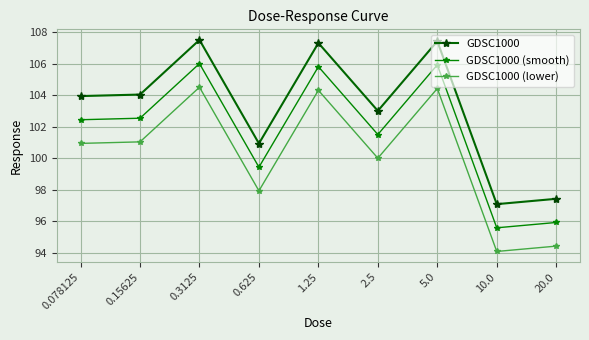

In GDSC1000 (lower), how many points are lower than both neighbors (excluding endpoints)?

3